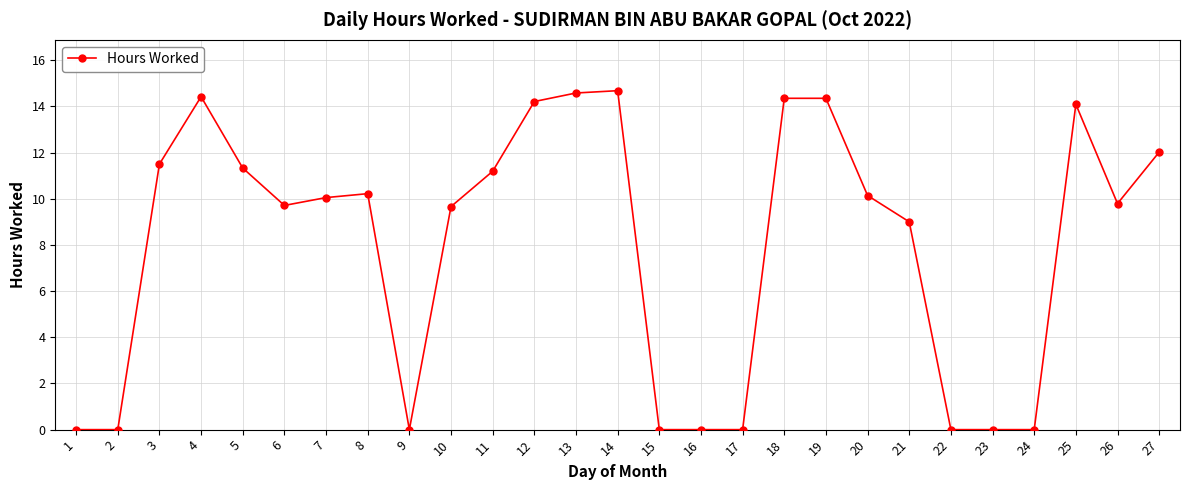

Where does the data first go above 10?

3